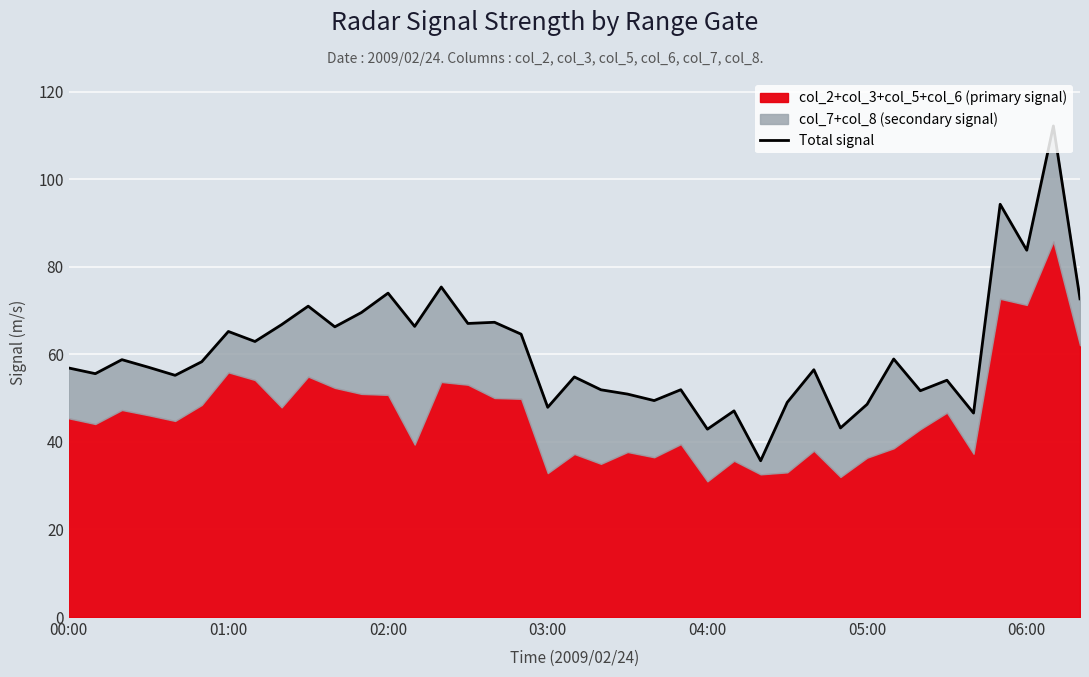

What position from the left is 21?

22